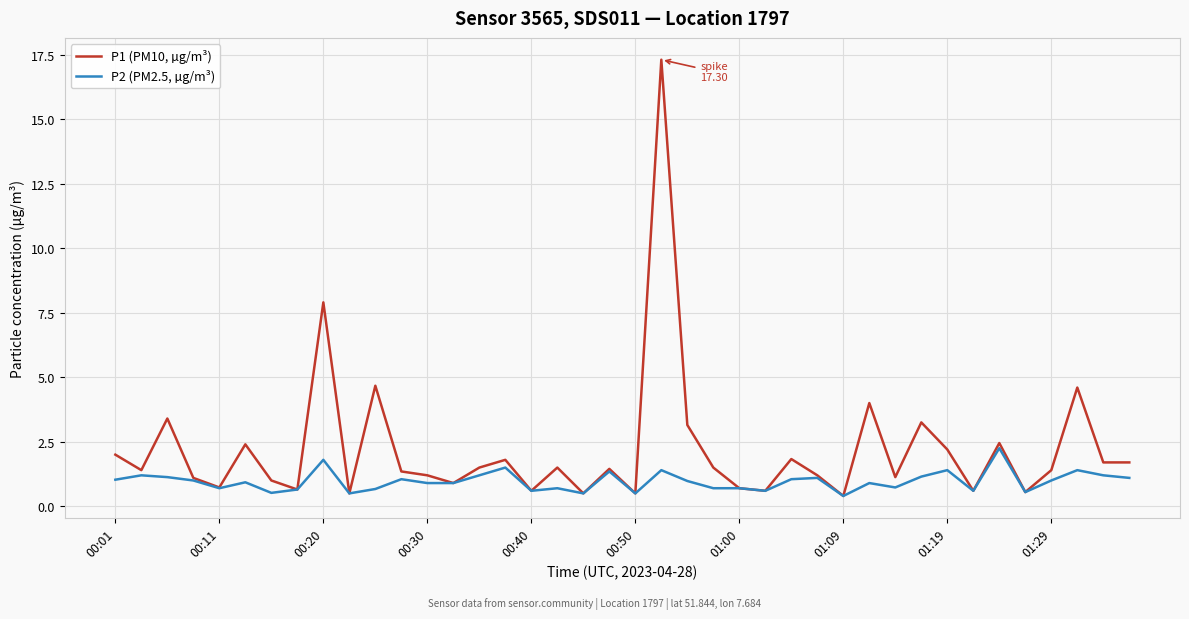

Which series has the largest total across all categories?

P1 (PM10, µg/m³)